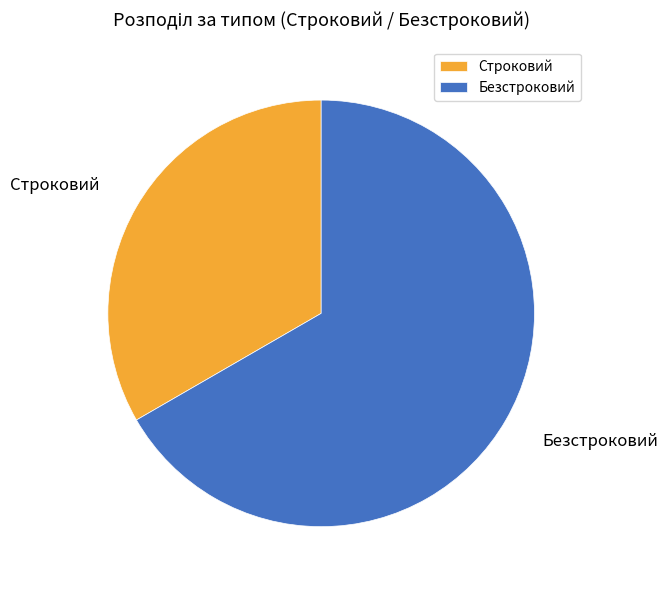

Approximately how many times larger is the value at Строковий compared to Безстроковий?

0.5